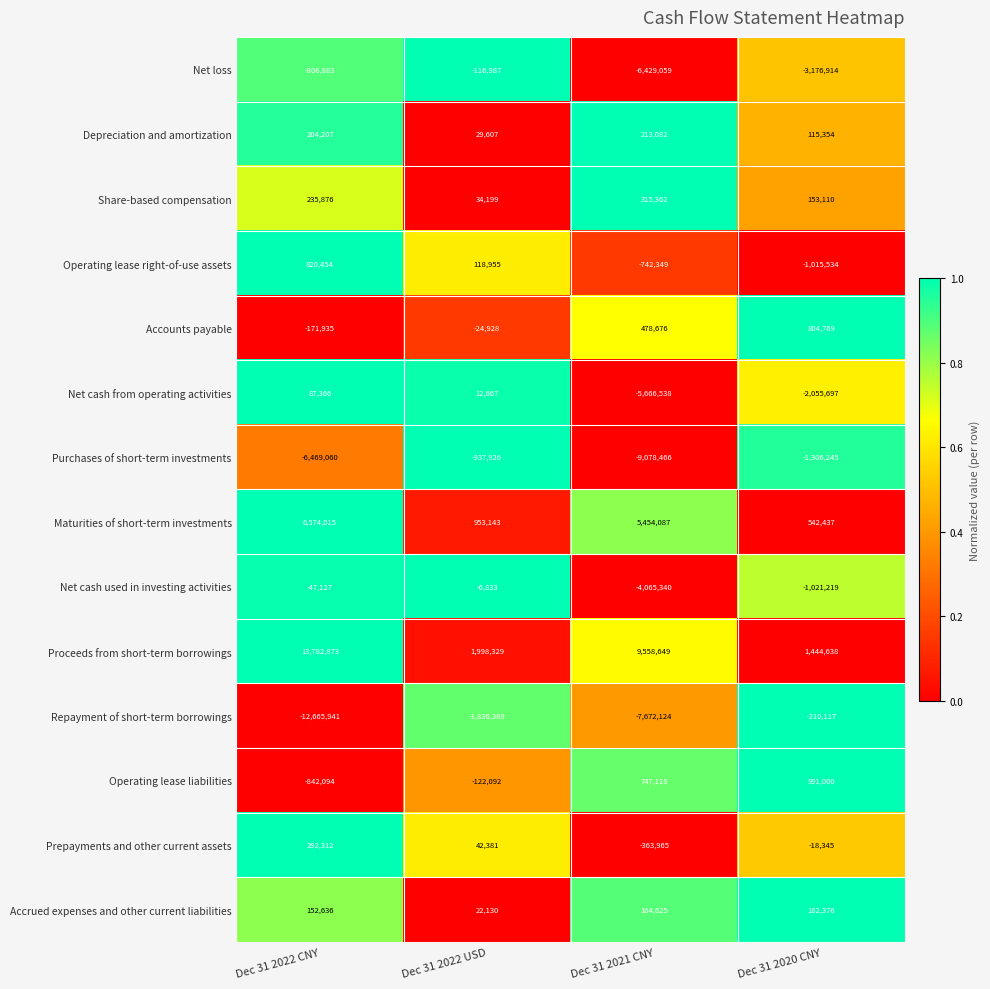

Which series changed the most between Dec 31 2022 CNY and Dec 31 2020 CNY?

Repayment of short-term borrowings